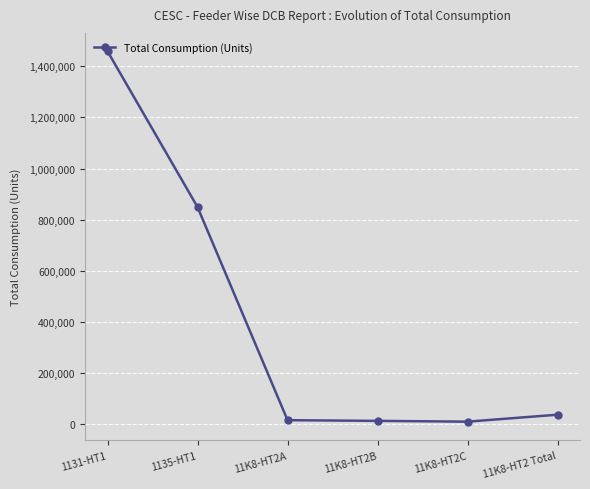

True or false: there are more than 1 points higher than both neighbors.

False